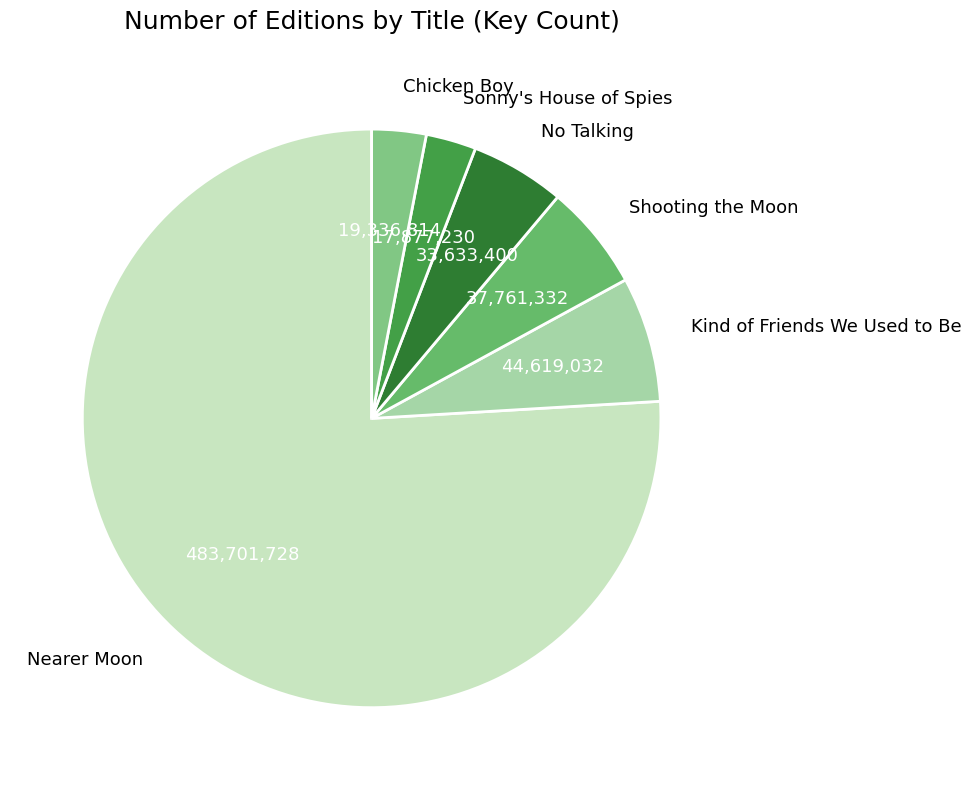

What is the largest slice in the pie chart?

Nearer Moon